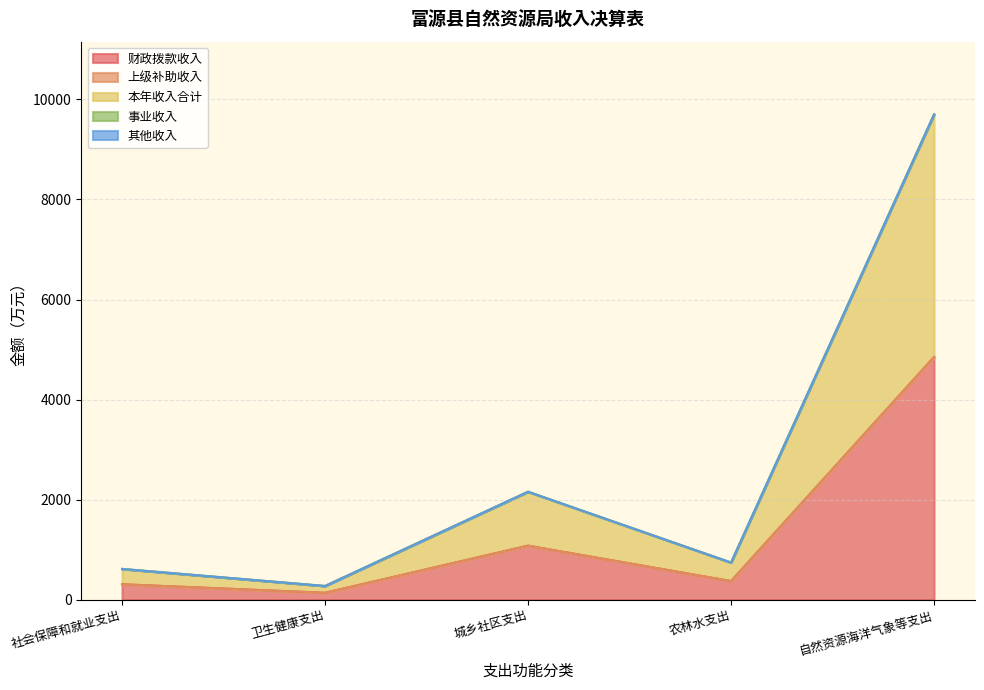

Reading right to left, what are all the values shown in this chart?

财政拨款收入: 4850.4	370.0	1078.1	135.9	306.4
上级补助收入: 0.0	0.0	0.0	0.0	0.0
本年收入合计: 4850.4	370.0	1078.1	135.9	306.4
事业收入: 0.0	0.0	0.0	0.0	0.0
其他收入: 0.0	0.0	0.0	0.0	0.0